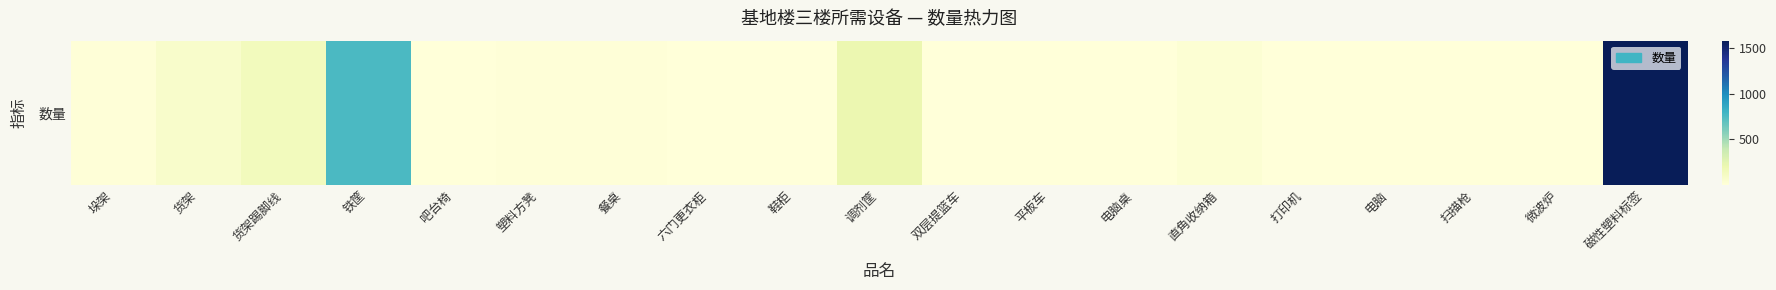

Count the number of categories in the chart.

19